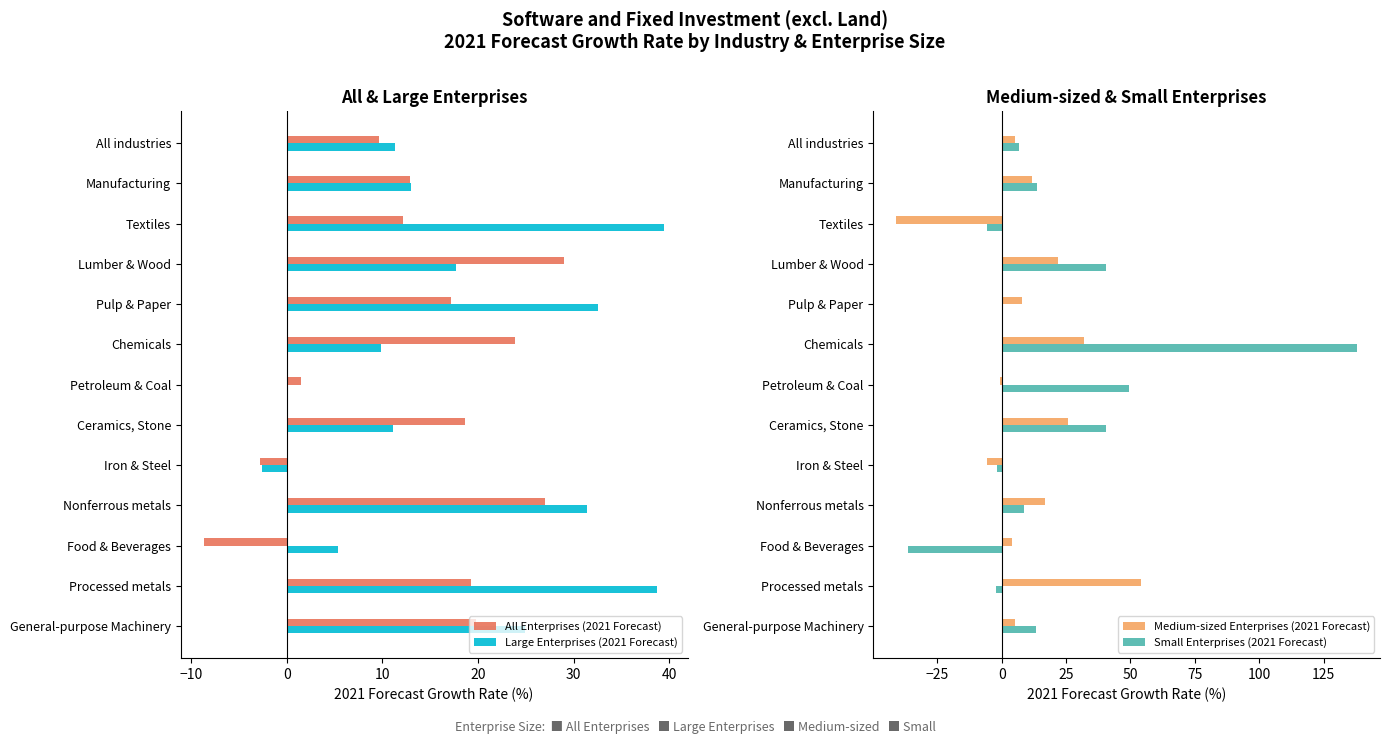

What is the approximate value of All Enterprises (2021 Forecast) at Iron & Steel?

-2.8